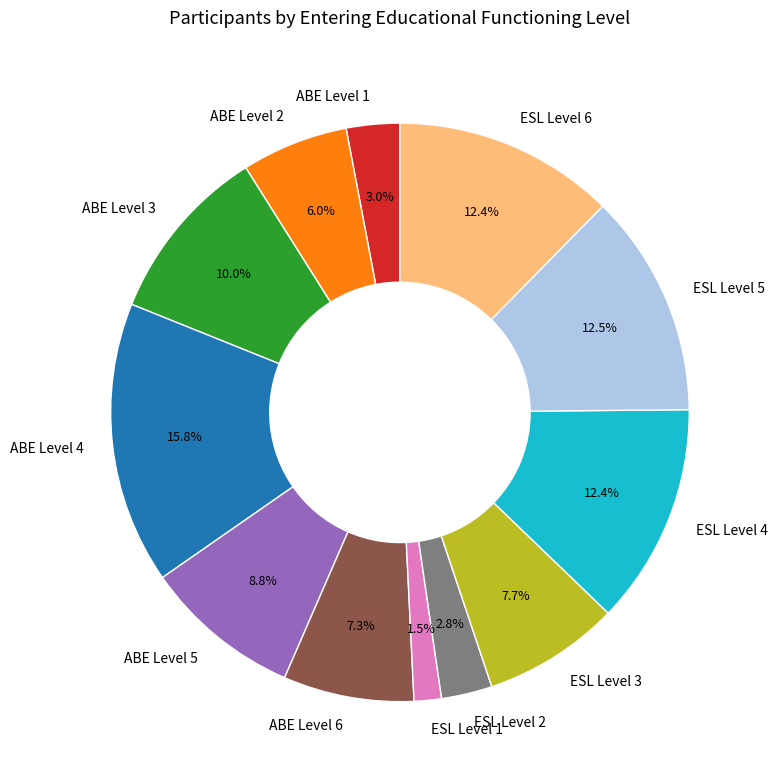

Do ABE Level 2 and ABE Level 4 together represent more than half of the pie?

No